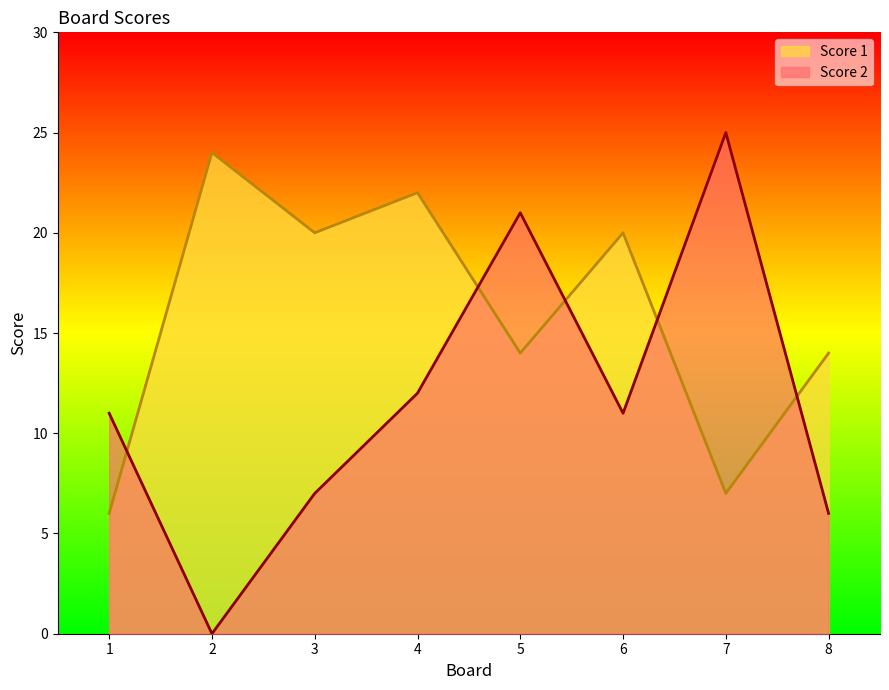

What is the difference between the Score 1 values at 8 and 3?

6